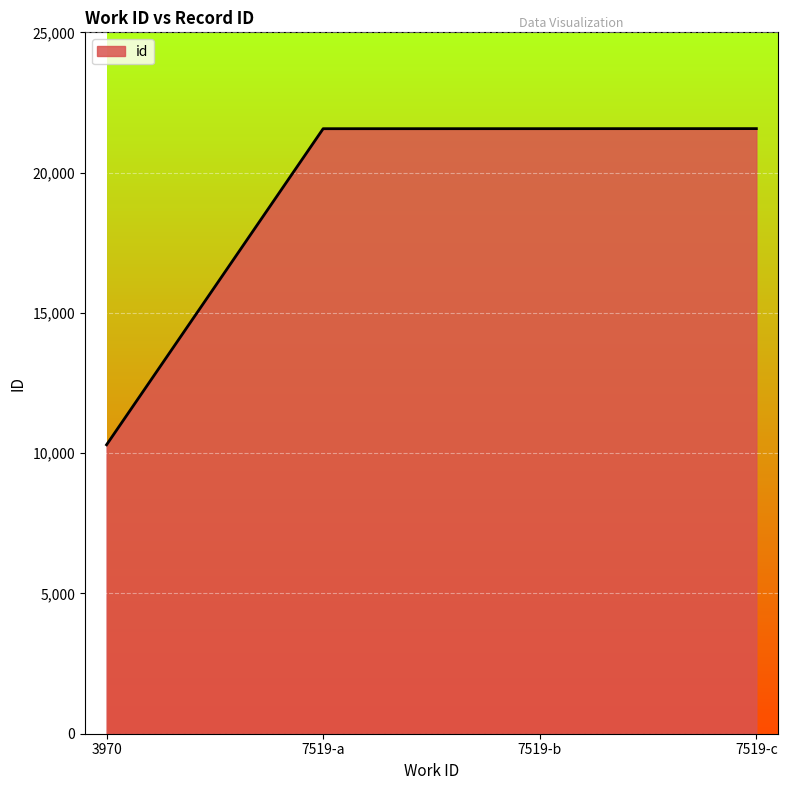

True or false: there are more than 1 points higher than both neighbors.

False